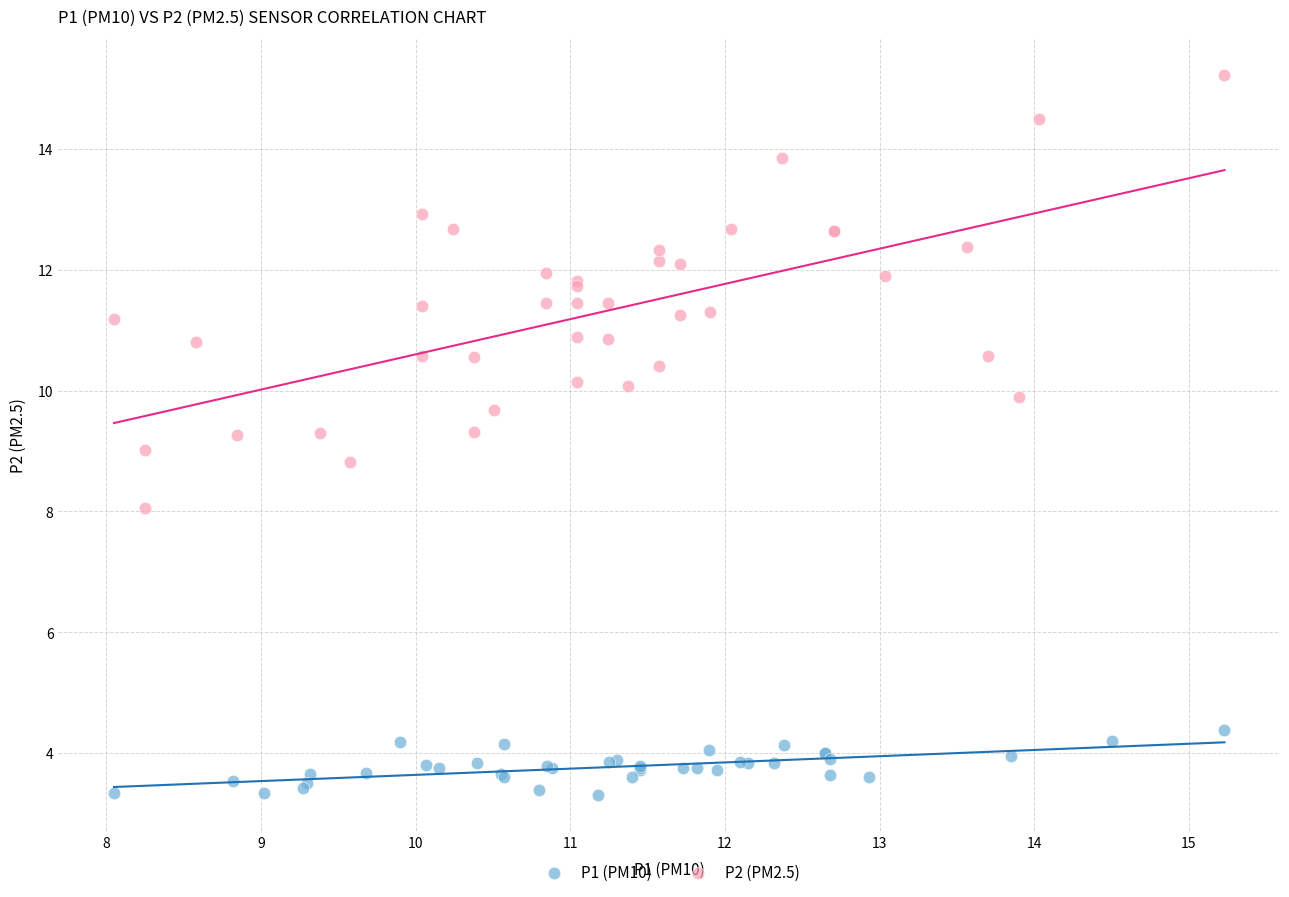

What are all the series names shown in the legend?

P1 (PM10), P2 (PM2.5)